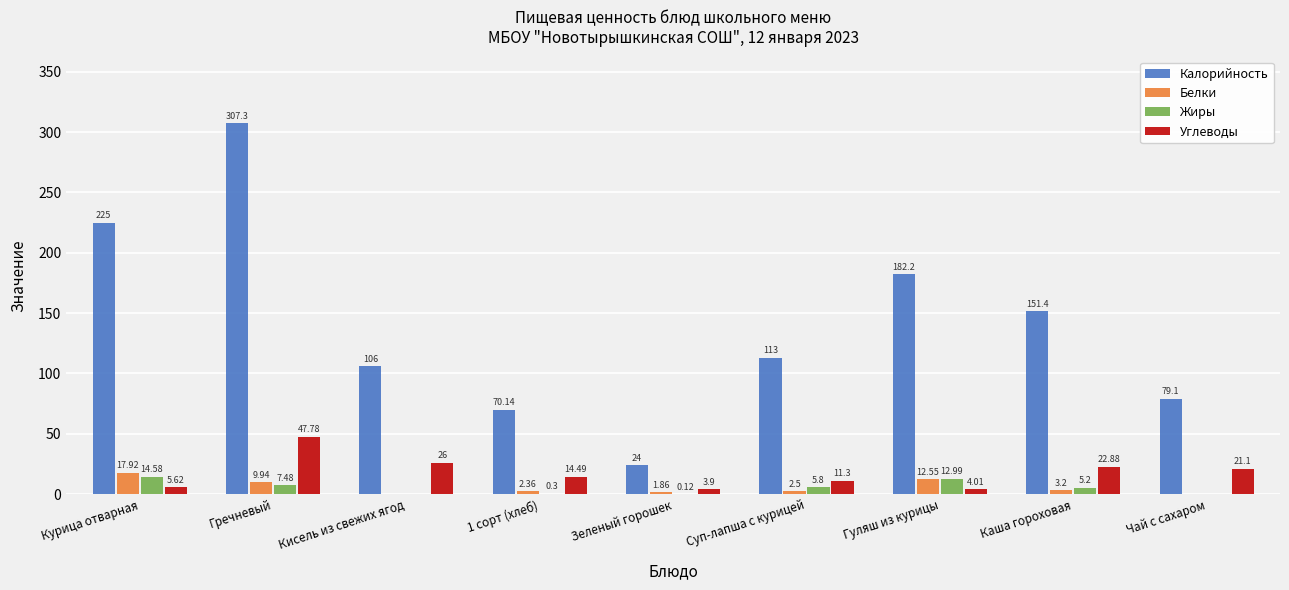

How many categories are shown in the chart?

9